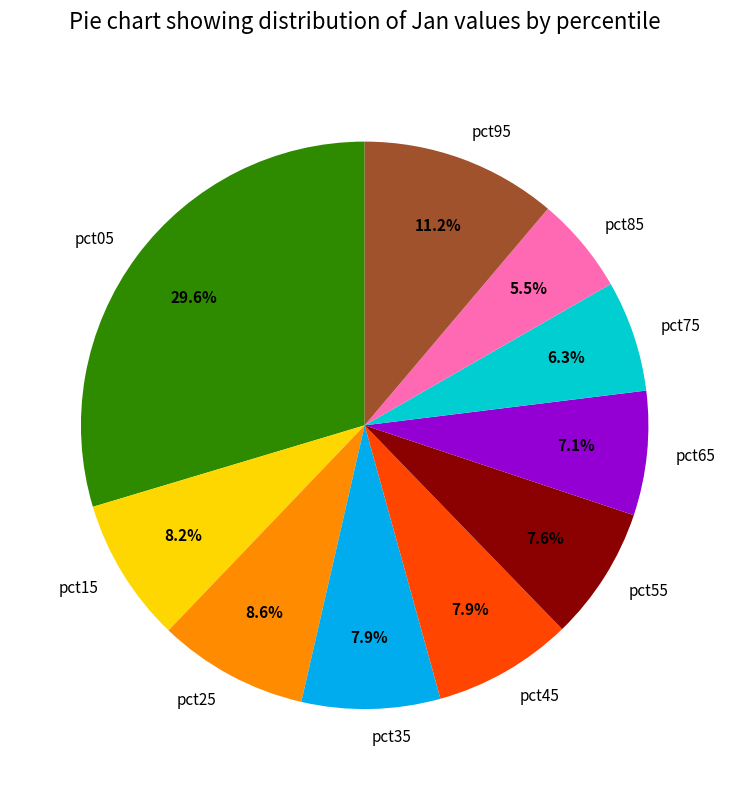

Is pct15 the majority of the pie?

No